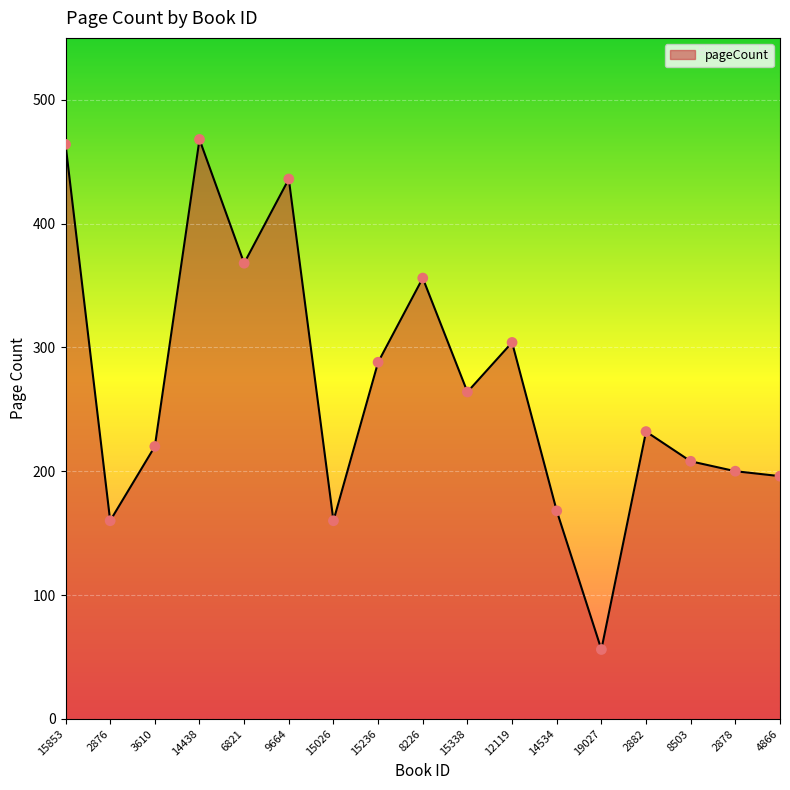

Between 12119 and 14438, which is larger?

14438